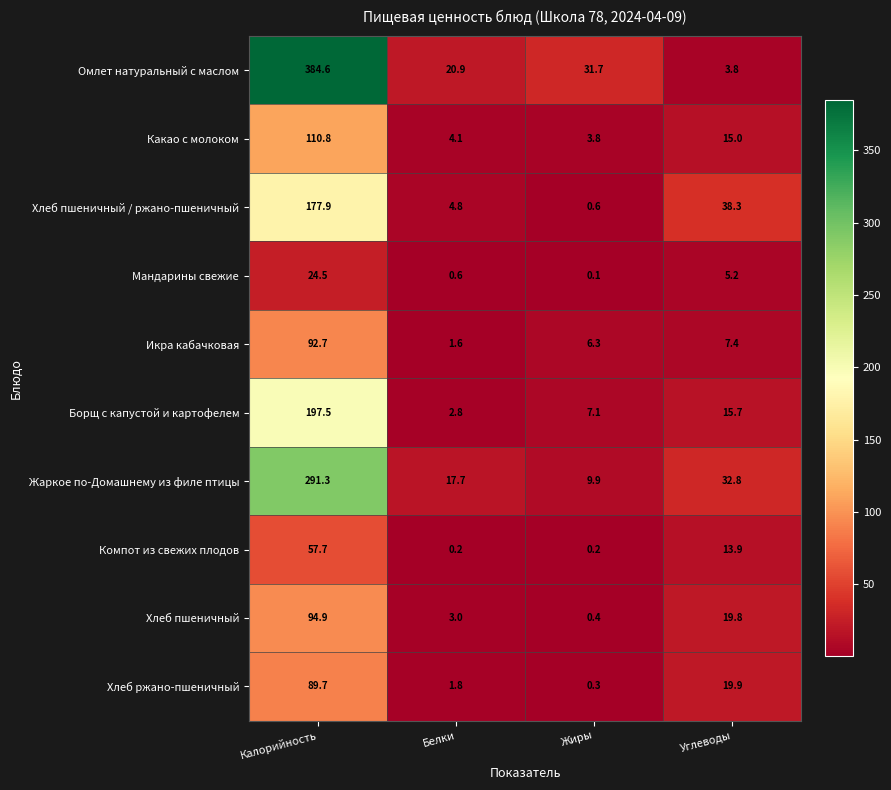

The value of Борщ с капустой и картофелем at Калорийность is 197.5. True or false?

True